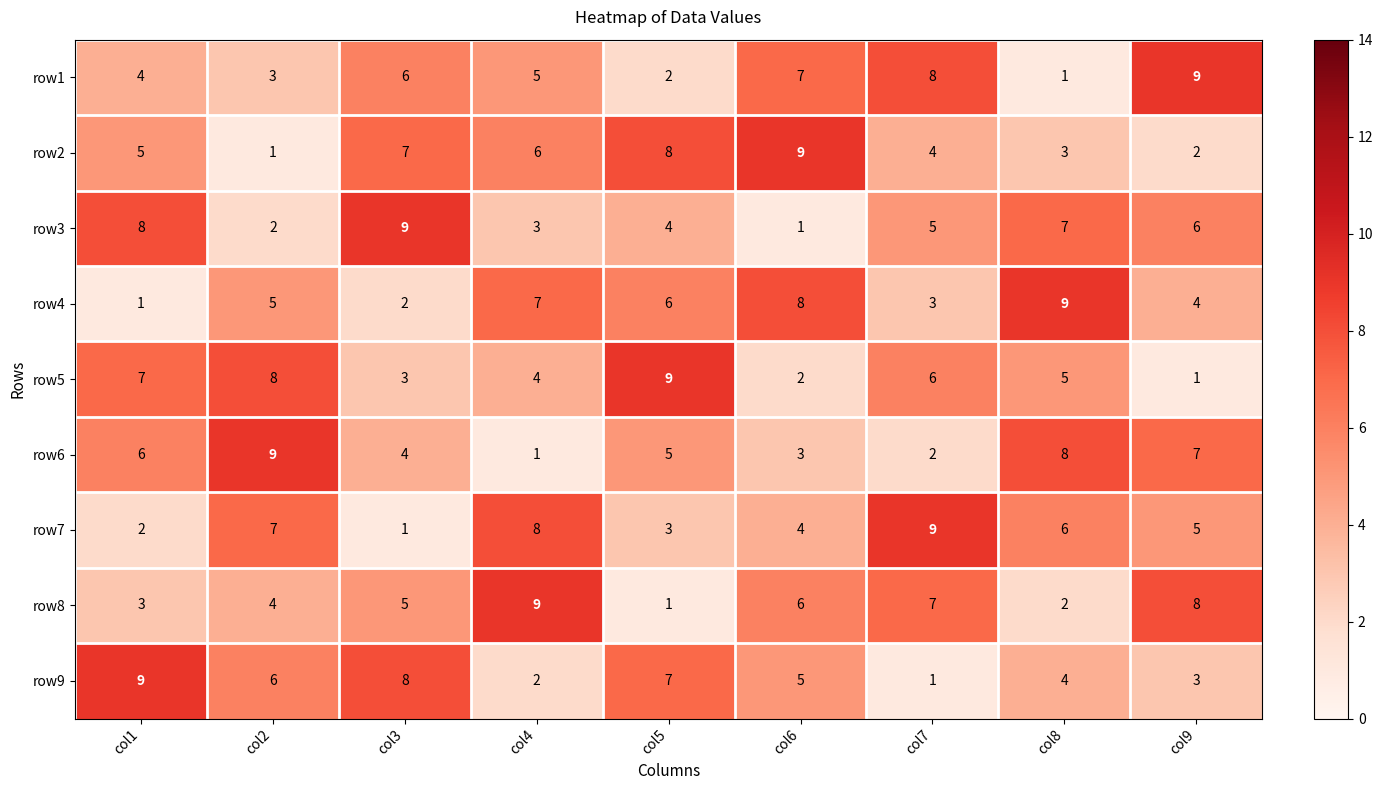

What is the spread (max minus min) of values at col7?

8